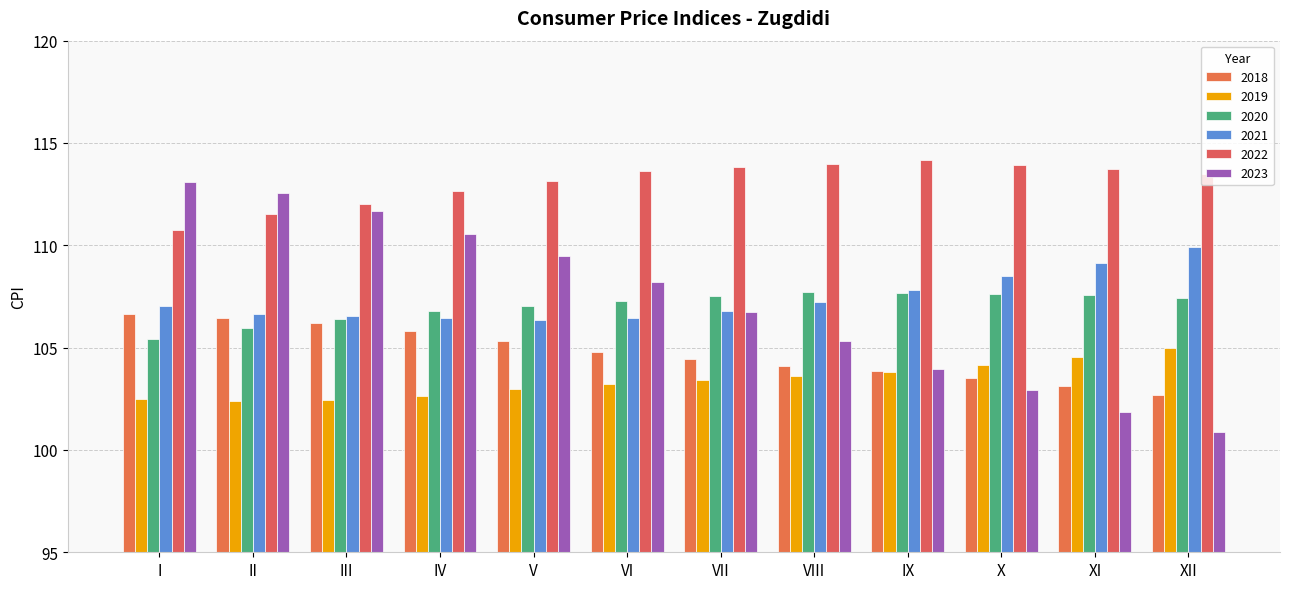

What is the average value of the 2022 series?

113.1